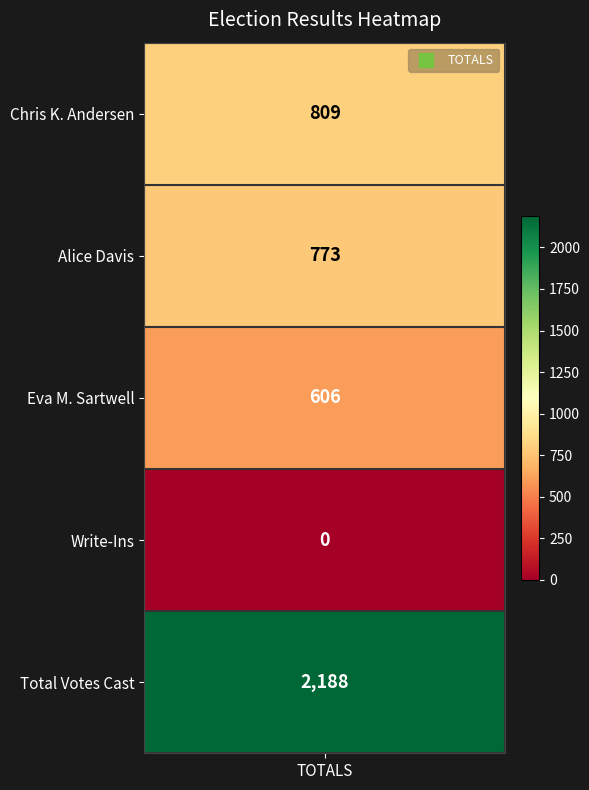

List the labels in order of value, largest first.

4, 0, 1, 2, 3